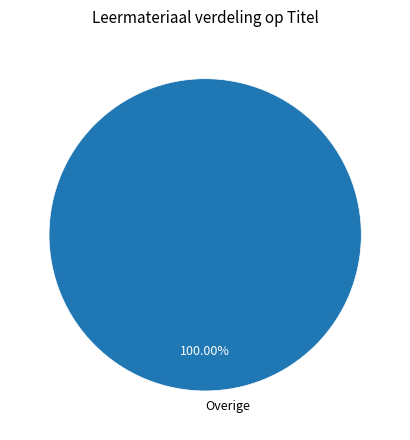

Is there any slice that represents more than half of the pie?

Yes